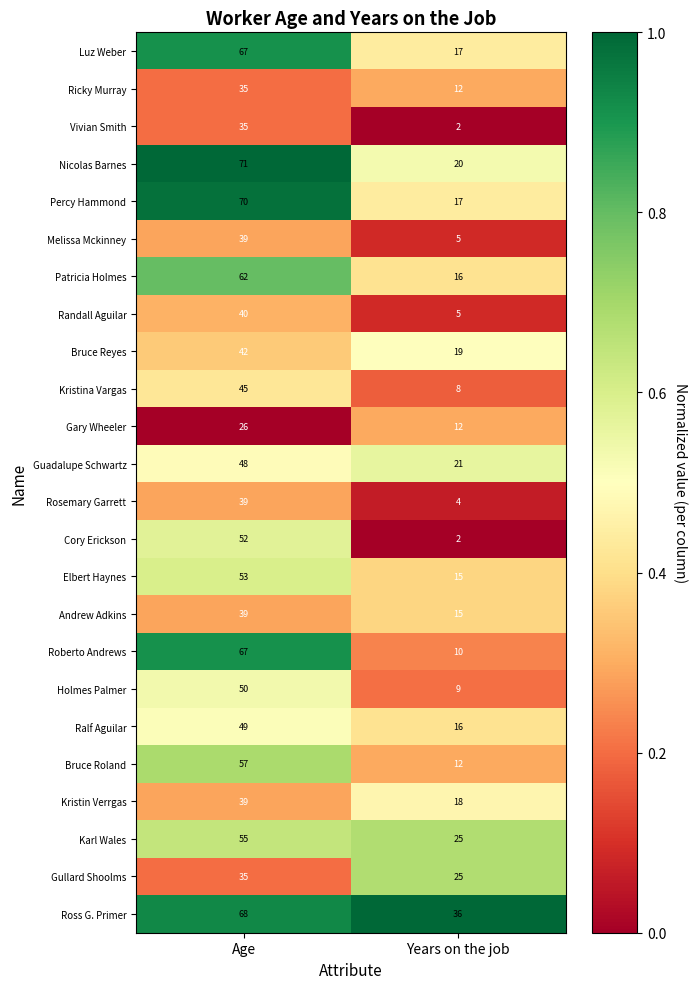

Between Age and Years on the job, which series saw the biggest shift?

Roberto Andrews